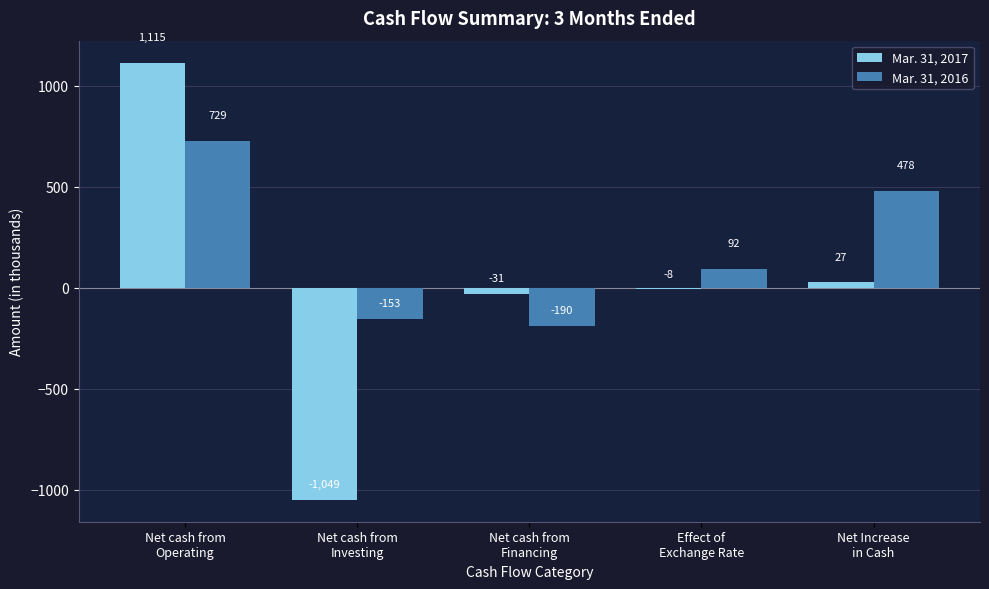

What is the value of the Mar. 31, 2016 bar at the 5th from the left?

478